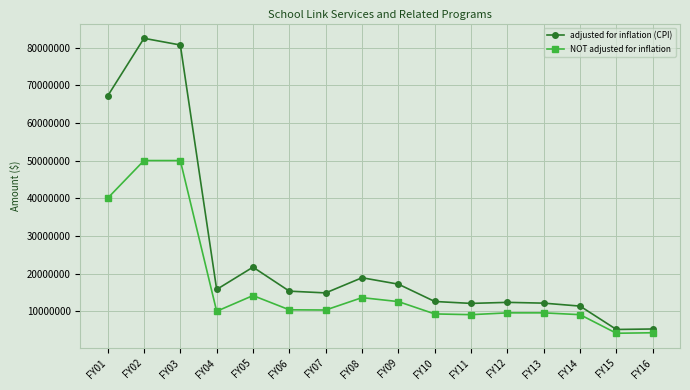

What is the value of the adjusted for inflation (CPI) point at the 5th from the left?

21707461